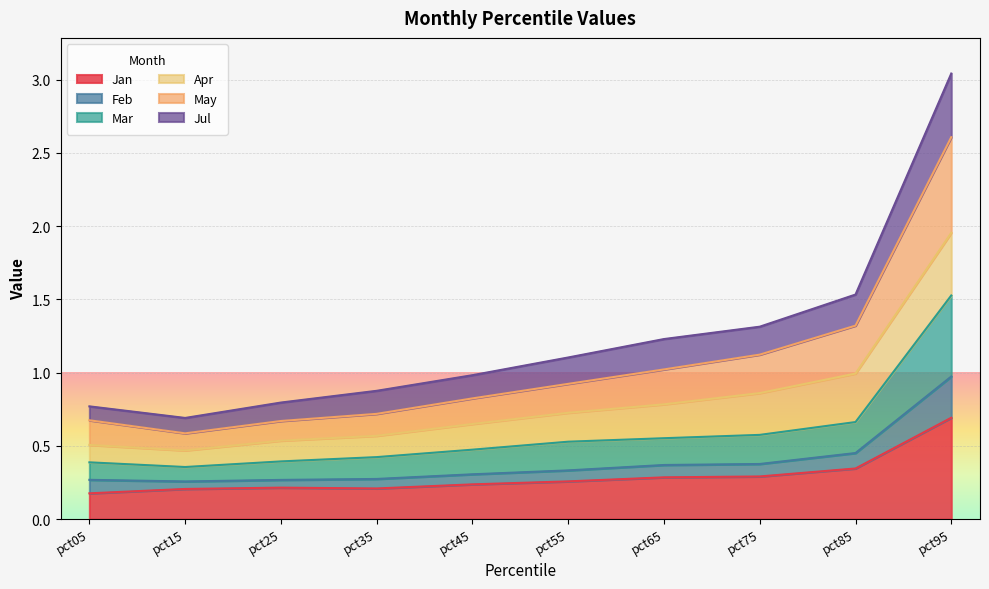

The May series shows 1.2 at pct45. True or false?

False